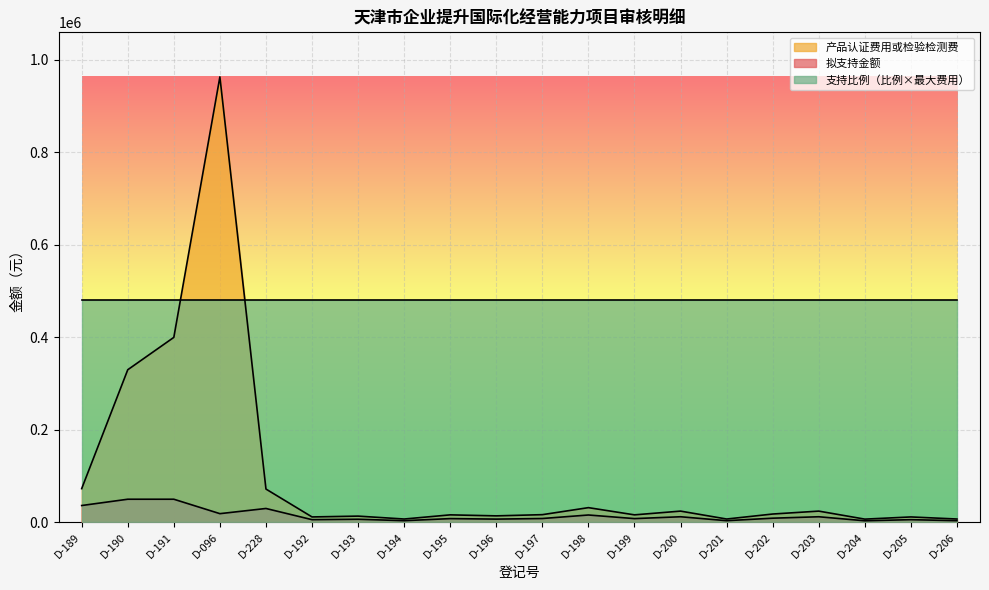

Which has a higher value, D-192 or D-193?

D-193